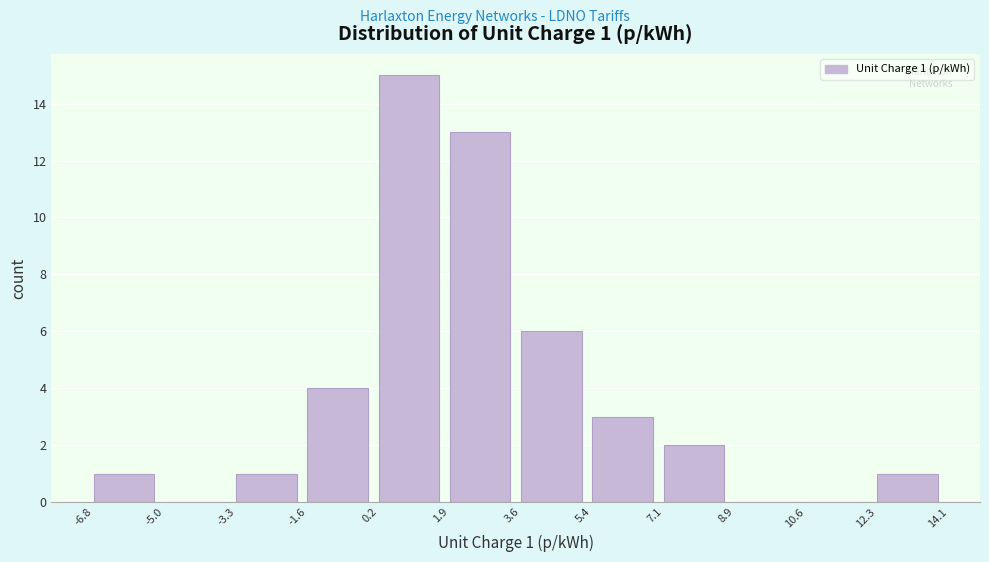

Over which range of the x-axis is the bar tallest?

0.2 to 1.9